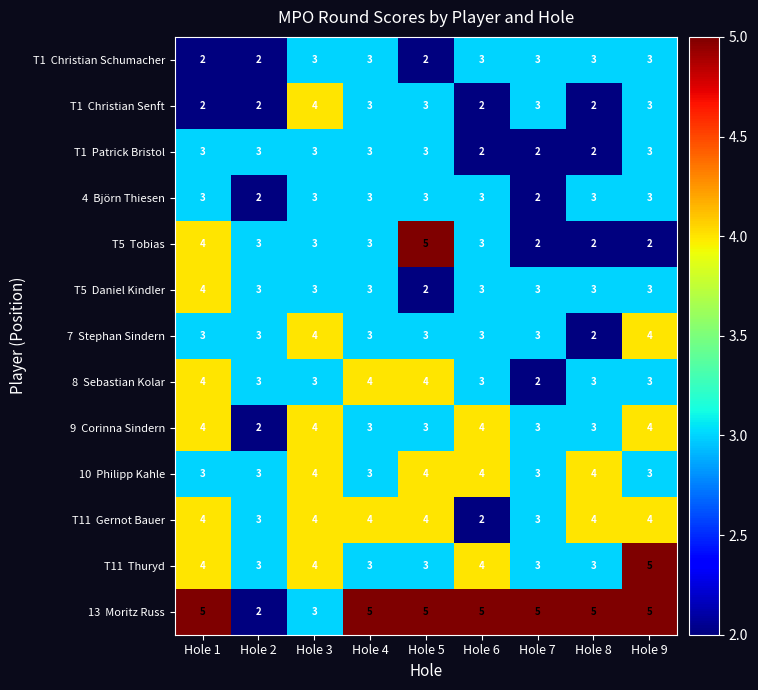

What is the spread (max minus min) of values at Hole 9?

3